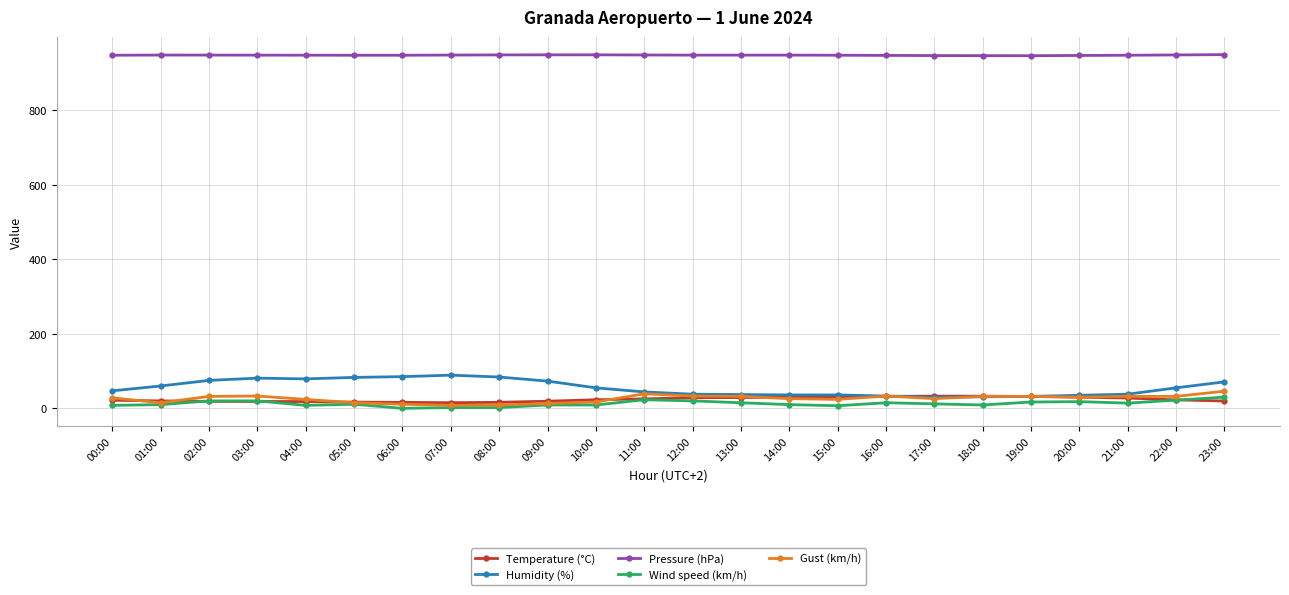

Which series changed the most between 07:00 and 23:00?

Gust (km/h)